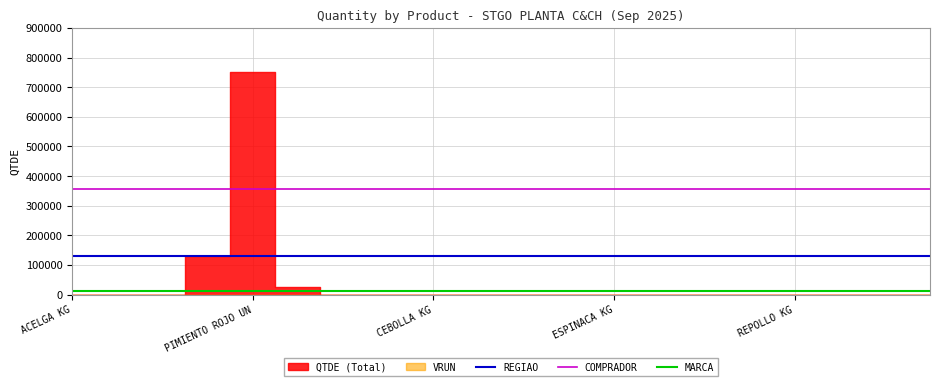

How many data points does each series have?

20